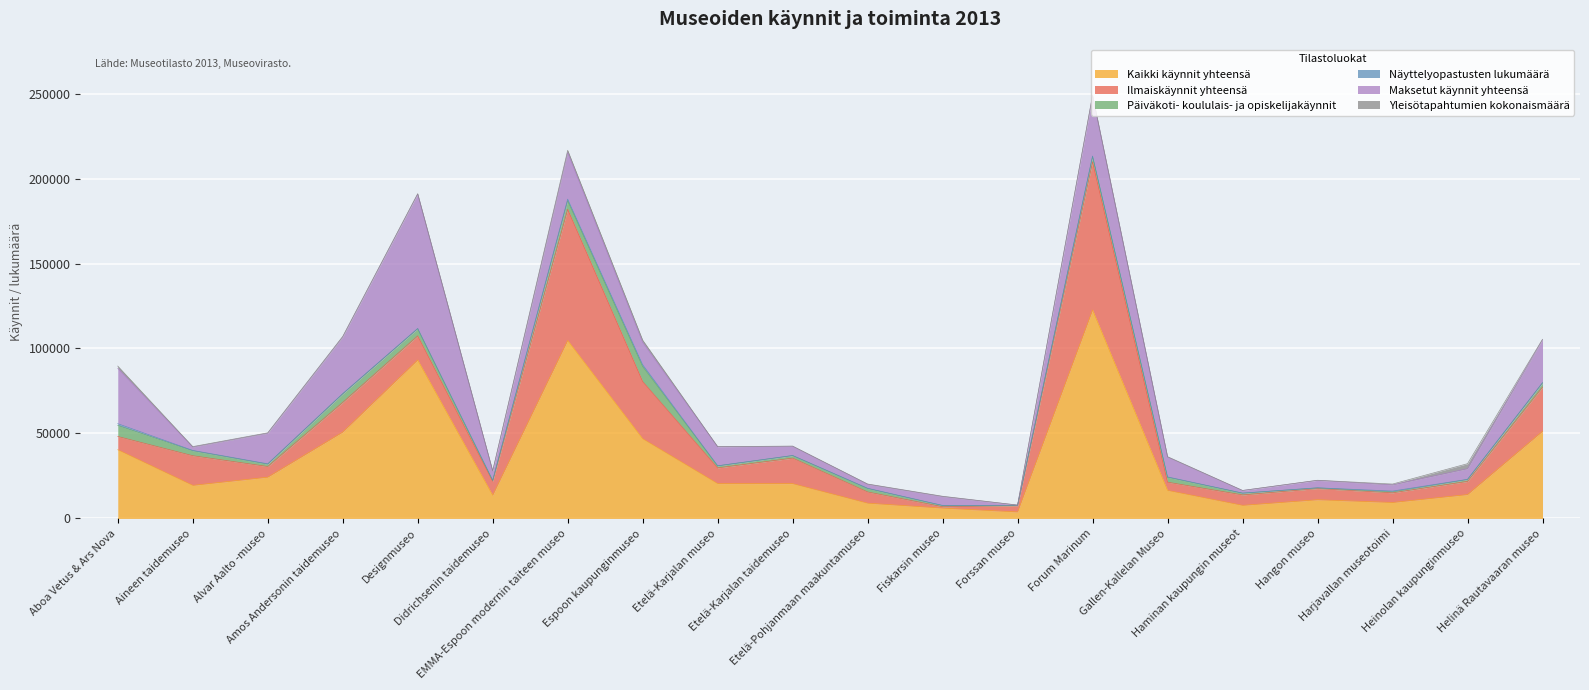

Which series has the largest total across all categories?

Kaikki käynnit yhteensä